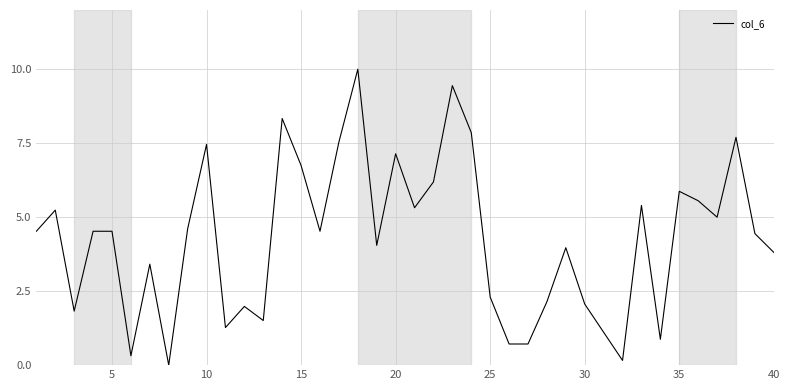

What is the difference between the maximum and minimum values?

10.0